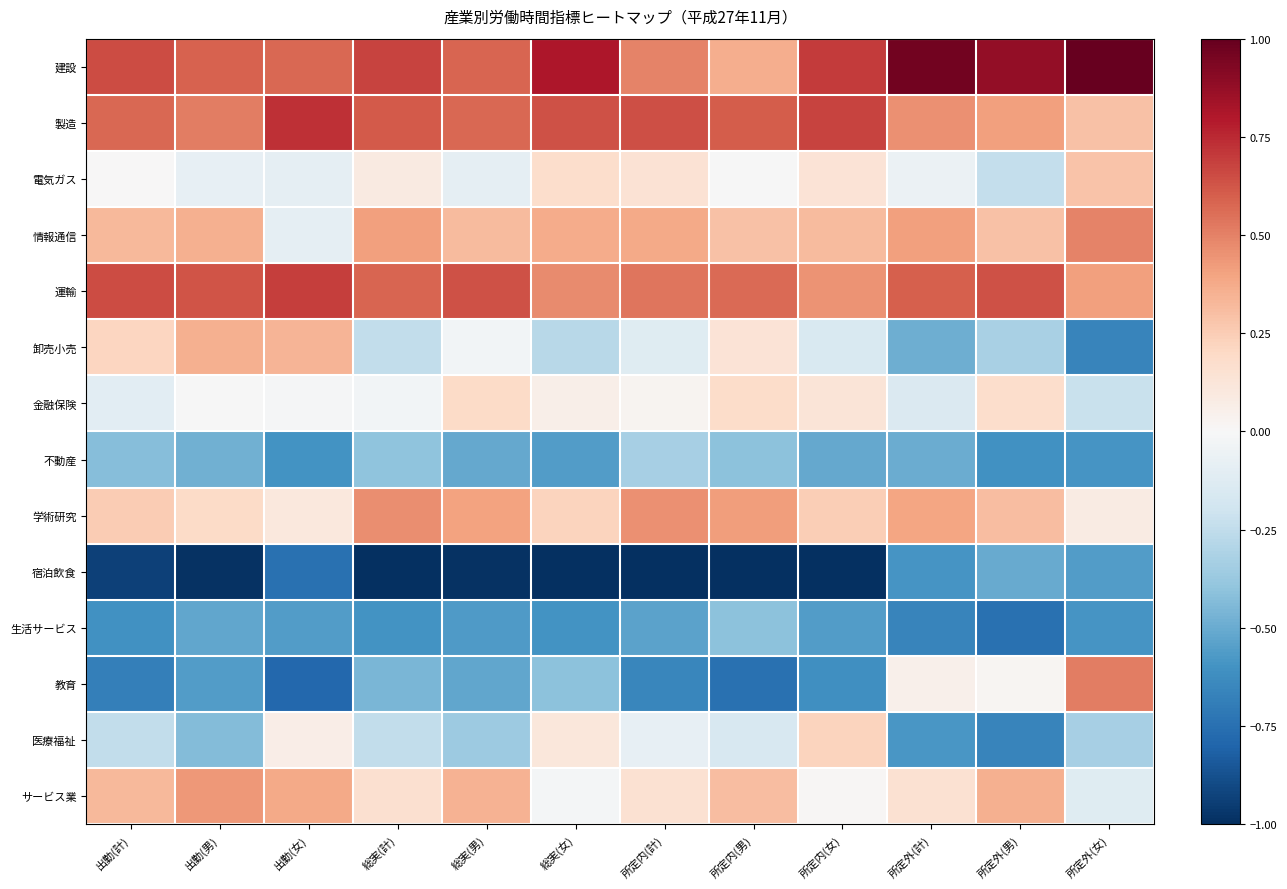

Reading right to left, what are all the values shown in this chart?

建設: 所定外(女)=1.0	所定外(男)=0.9	所定外(計)=1.0	所定内(女)=0.7	所定内(男)=0.4	所定内(計)=0.5	総実(女)=0.8	総実(男)=0.6	総実(計)=0.7	出勤(女)=0.6	出勤(男)=0.6	出勤(計)=0.6
製造: 所定外(女)=0.3	所定外(男)=0.4	所定外(計)=0.5	所定内(女)=0.7	所定内(男)=0.6	所定内(計)=0.6	総実(女)=0.6	総実(男)=0.6	総実(計)=0.6	出勤(女)=0.7	出勤(男)=0.5	出勤(計)=0.6
電気ガス: 所定外(女)=0.3	所定外(男)=-0.2	所定外(計)=-0.1	所定内(女)=0.1	所定内(男)=-0.0	所定内(計)=0.1	総実(女)=0.2	総実(男)=-0.1	総実(計)=0.1	出勤(女)=-0.1	出勤(男)=-0.1	出勤(計)=0.0
情報通信: 所定外(女)=0.5	所定外(男)=0.3	所定外(計)=0.4	所定内(女)=0.3	所定内(男)=0.3	所定内(計)=0.4	総実(女)=0.4	総実(男)=0.3	総実(計)=0.4	出勤(女)=-0.1	出勤(男)=0.4	出勤(計)=0.3
運輸: 所定外(女)=0.4	所定外(男)=0.6	所定外(計)=0.6	所定内(女)=0.5	所定内(男)=0.6	所定内(計)=0.5	総実(女)=0.5	総実(男)=0.6	総実(計)=0.6	出勤(女)=0.7	出勤(男)=0.6	出勤(計)=0.6
卸売小売: 所定外(女)=-0.7	所定外(男)=-0.3	所定外(計)=-0.5	所定内(女)=-0.2	所定内(男)=0.1	所定内(計)=-0.1	総実(女)=-0.3	総実(男)=-0.0	総実(計)=-0.2	出勤(女)=0.3	出勤(男)=0.4	出勤(計)=0.2
金融保険: 所定外(女)=-0.2	所定外(男)=0.2	所定外(計)=-0.1	所定内(女)=0.1	所定内(男)=0.2	所定内(計)=0.0	総実(女)=0.1	総実(男)=0.2	総実(計)=-0.0	出勤(女)=-0.0	出勤(男)=-0.0	出勤(計)=-0.1
不動産: 所定外(女)=-0.6	所定外(男)=-0.6	所定外(計)=-0.5	所定内(女)=-0.5	所定内(男)=-0.4	所定内(計)=-0.3	総実(女)=-0.6	総実(男)=-0.5	総実(計)=-0.4	出勤(女)=-0.6	出勤(男)=-0.5	出勤(計)=-0.4
学術研究: 所定外(女)=0.1	所定外(男)=0.3	所定外(計)=0.4	所定内(女)=0.2	所定内(男)=0.4	所定内(計)=0.5	総実(女)=0.2	総実(男)=0.4	総実(計)=0.5	出勤(女)=0.1	出勤(男)=0.2	出勤(計)=0.3
宿泊飲食: 所定外(女)=-0.6	所定外(男)=-0.5	所定外(計)=-0.6	所定内(女)=-1.0	所定内(男)=-1.0	所定内(計)=-1.0	総実(女)=-1.0	総実(男)=-1.0	総実(計)=-1.0	出勤(女)=-0.7	出勤(男)=-1.0	出勤(計)=-0.9
生活サービス: 所定外(女)=-0.6	所定外(男)=-0.7	所定外(計)=-0.7	所定内(女)=-0.6	所定内(男)=-0.4	所定内(計)=-0.5	総実(女)=-0.6	総実(男)=-0.6	総実(計)=-0.6	出勤(女)=-0.6	出勤(男)=-0.5	出勤(計)=-0.6
教育: 所定外(女)=0.5	所定外(男)=0.0	所定外(計)=0.0	所定内(女)=-0.6	所定内(男)=-0.7	所定内(計)=-0.7	総実(女)=-0.4	総実(男)=-0.5	総実(計)=-0.5	出勤(女)=-0.8	出勤(男)=-0.6	出勤(計)=-0.7
医療福祉: 所定外(女)=-0.3	所定外(男)=-0.7	所定外(計)=-0.6	所定内(女)=0.2	所定内(男)=-0.2	所定内(計)=-0.1	総実(女)=0.1	総実(男)=-0.4	総実(計)=-0.2	出勤(女)=0.1	出勤(男)=-0.4	出勤(計)=-0.2
サービス業: 所定外(女)=-0.1	所定外(男)=0.4	所定外(計)=0.1	所定内(女)=0.0	所定内(男)=0.3	所定内(計)=0.2	総実(女)=-0.0	総実(男)=0.3	総実(計)=0.2	出勤(女)=0.4	出勤(男)=0.4	出勤(計)=0.3